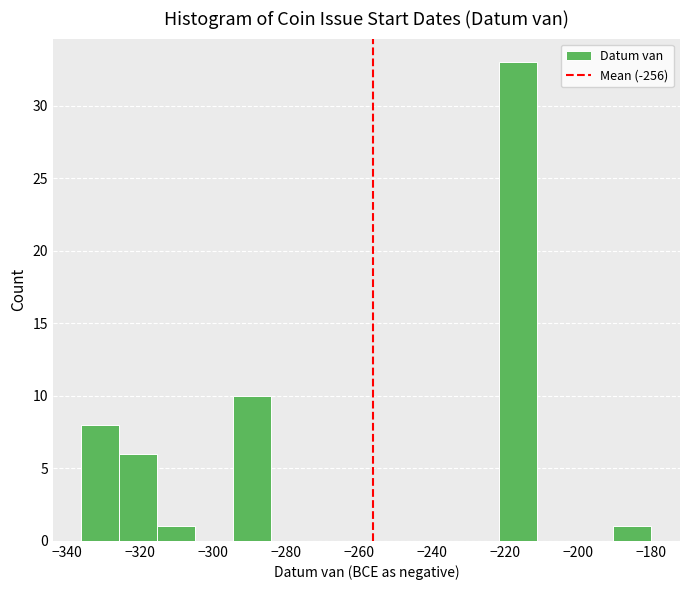

Over which range of the x-axis is the bar tallest?

-221.6 to -211.2